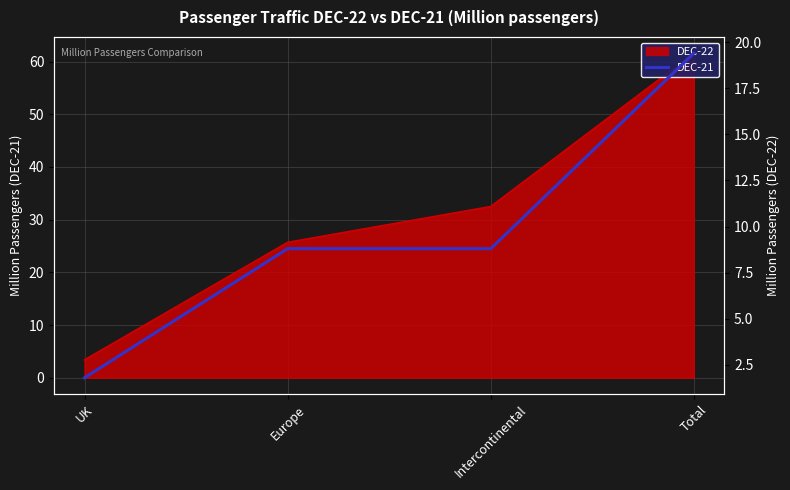

How many values exceed 8?

3